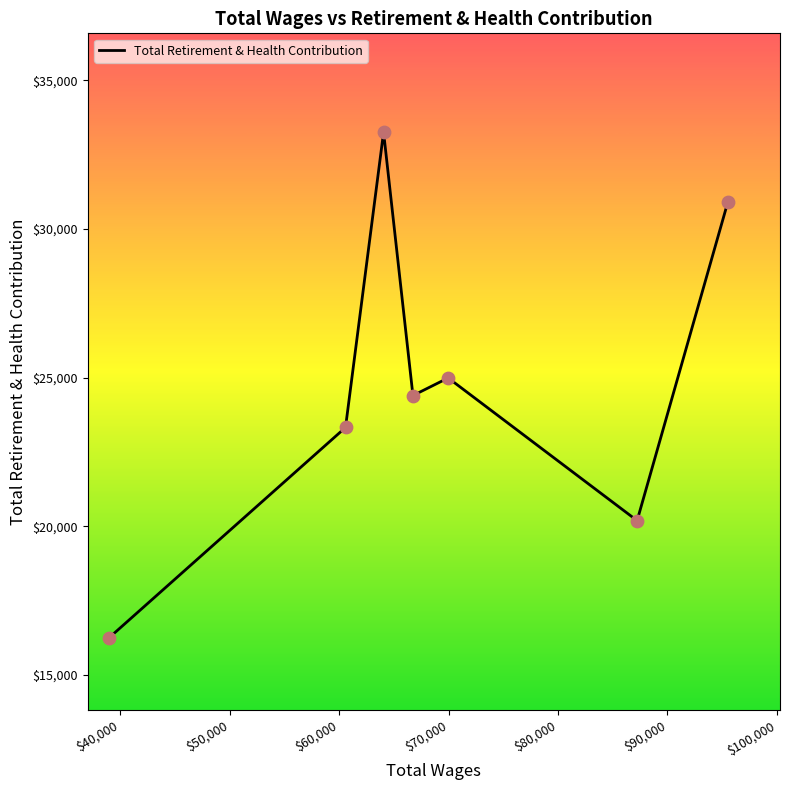

What is the sum of all values?

173273